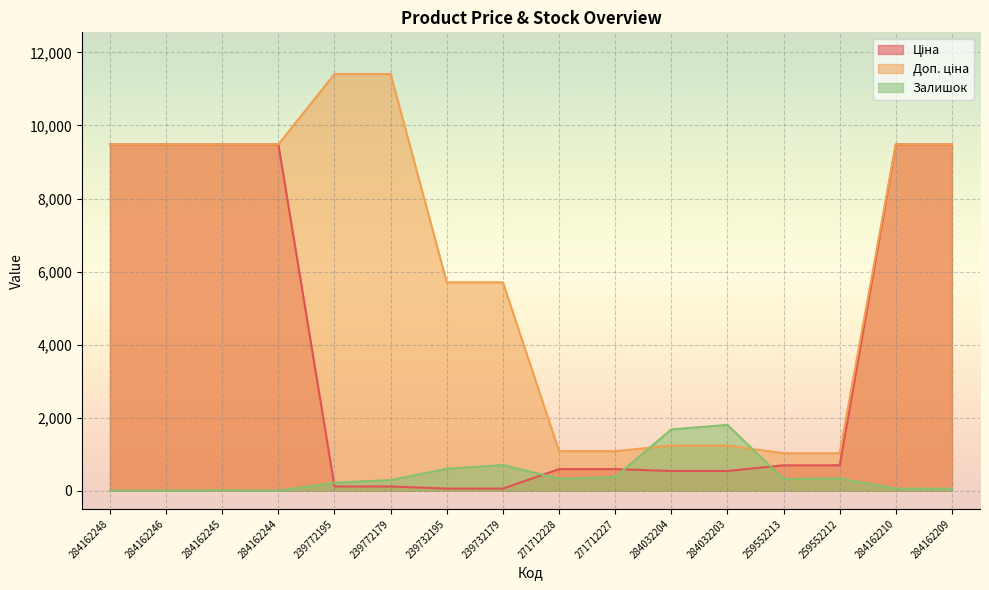

Which label corresponds to the largest value in the chart?

239772195